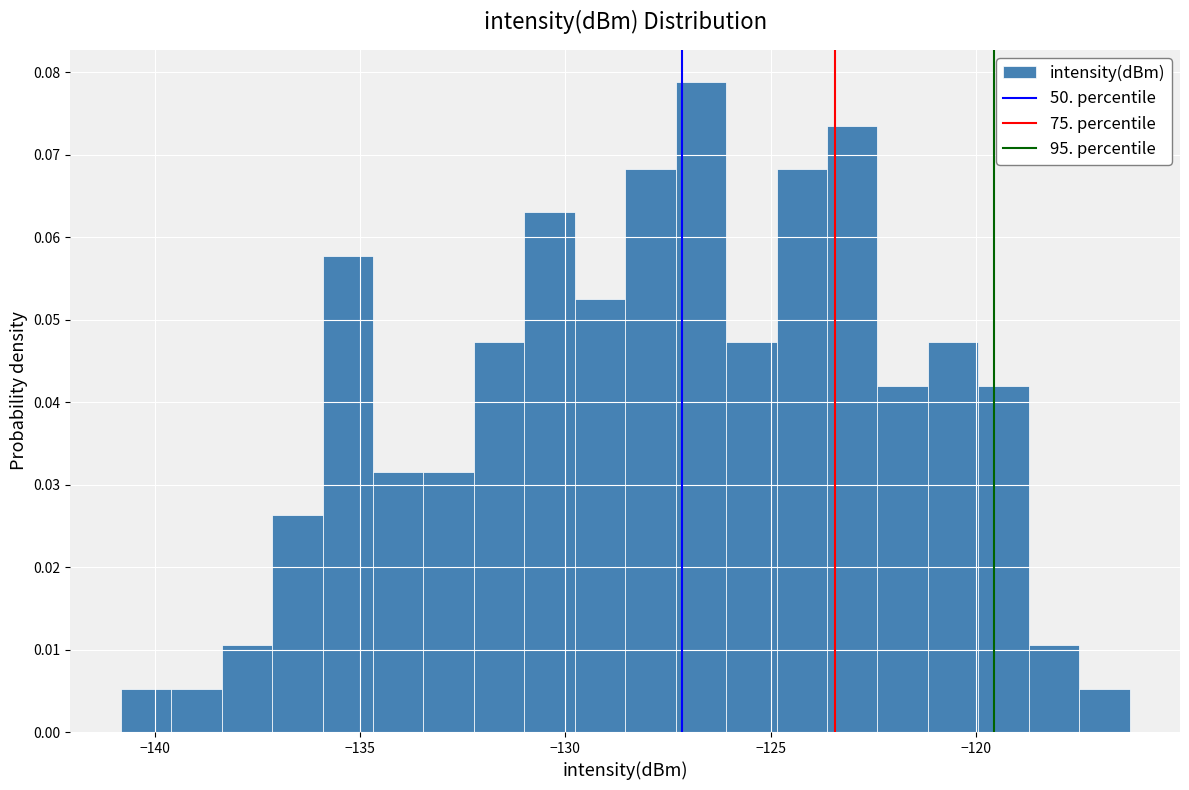

Around what value on the x-axis is the tallest bar? Give the approximate position of its centre, as read against the axis.

-126.5